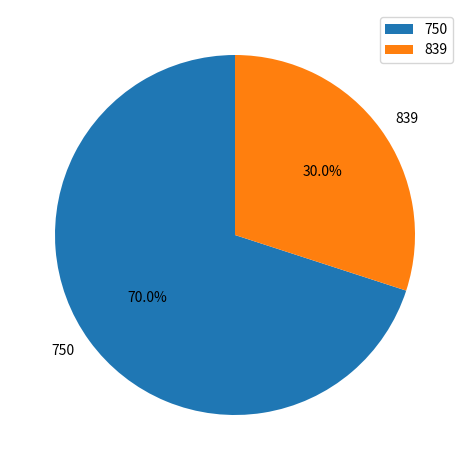

What is the largest slice in the pie chart?

750